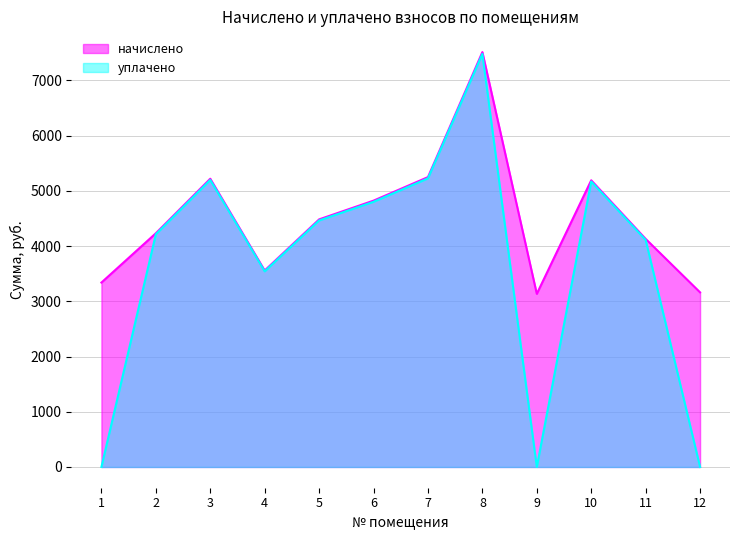

How many distinct data groups are displayed?

2